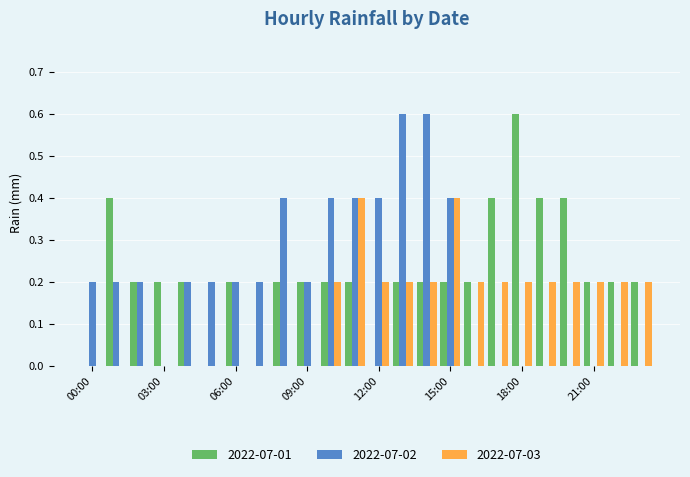

What is the maximum value for 2022-07-02?

0.6